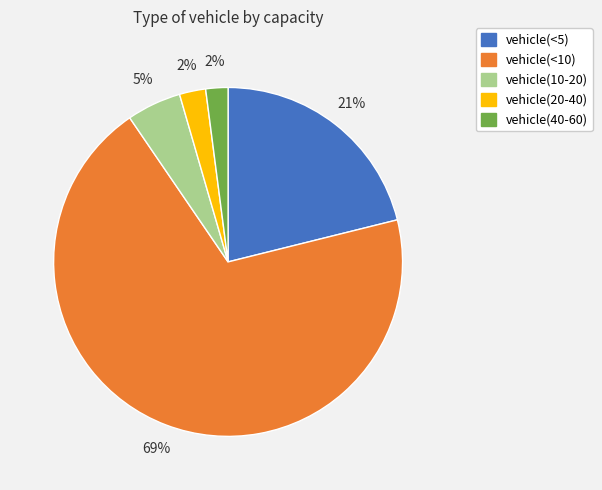

What percentage is the vehicle(20-40) slice, to the nearest percent?

2%